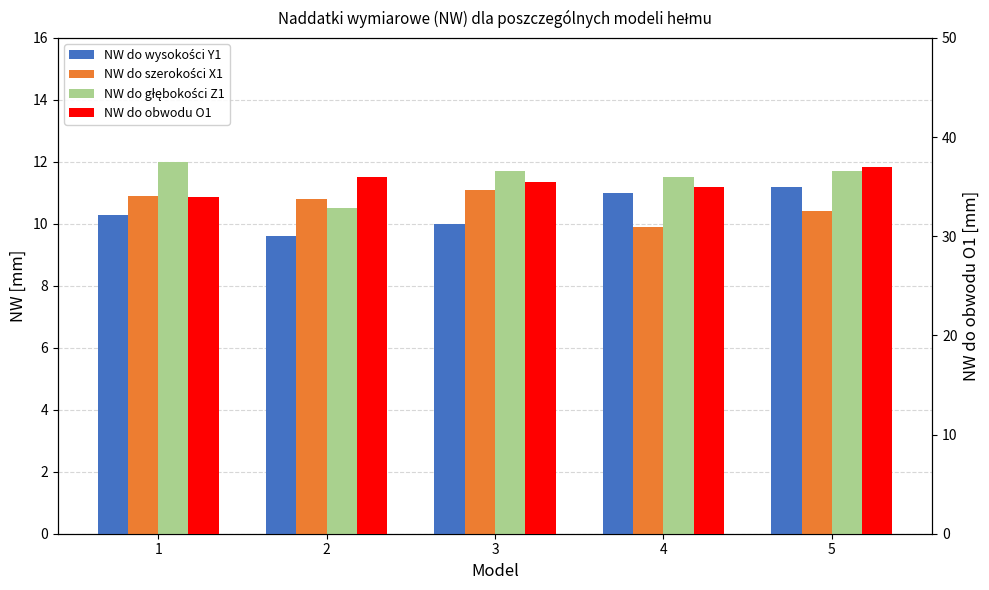

At 1, list the series in order from largest to smallest.

NW do obwodu O1, NW do głębokości Z1, NW do szerokości X1, NW do wysokości Y1